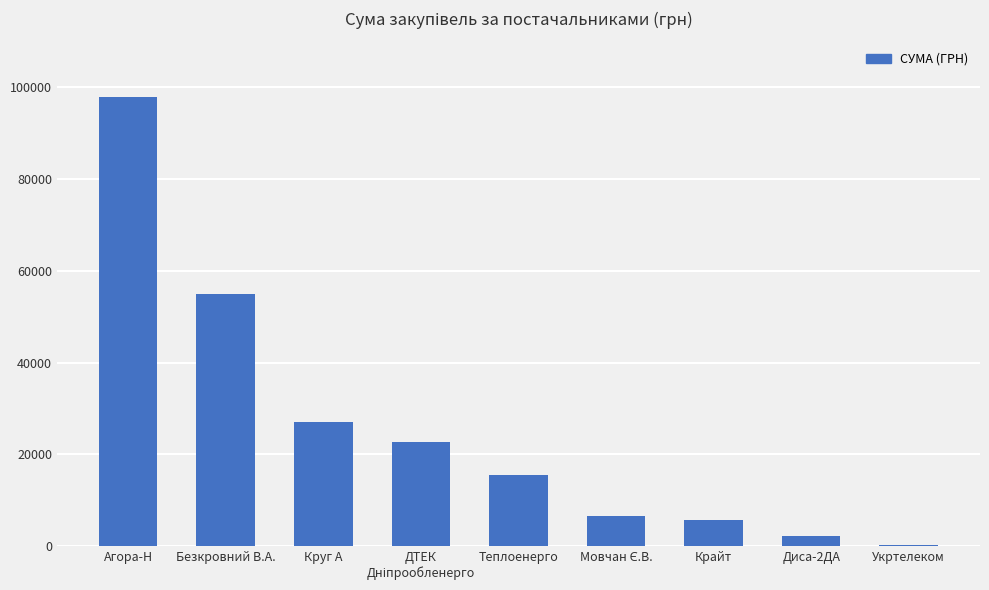

Which label corresponds to the largest value in the chart?

Агора-Н